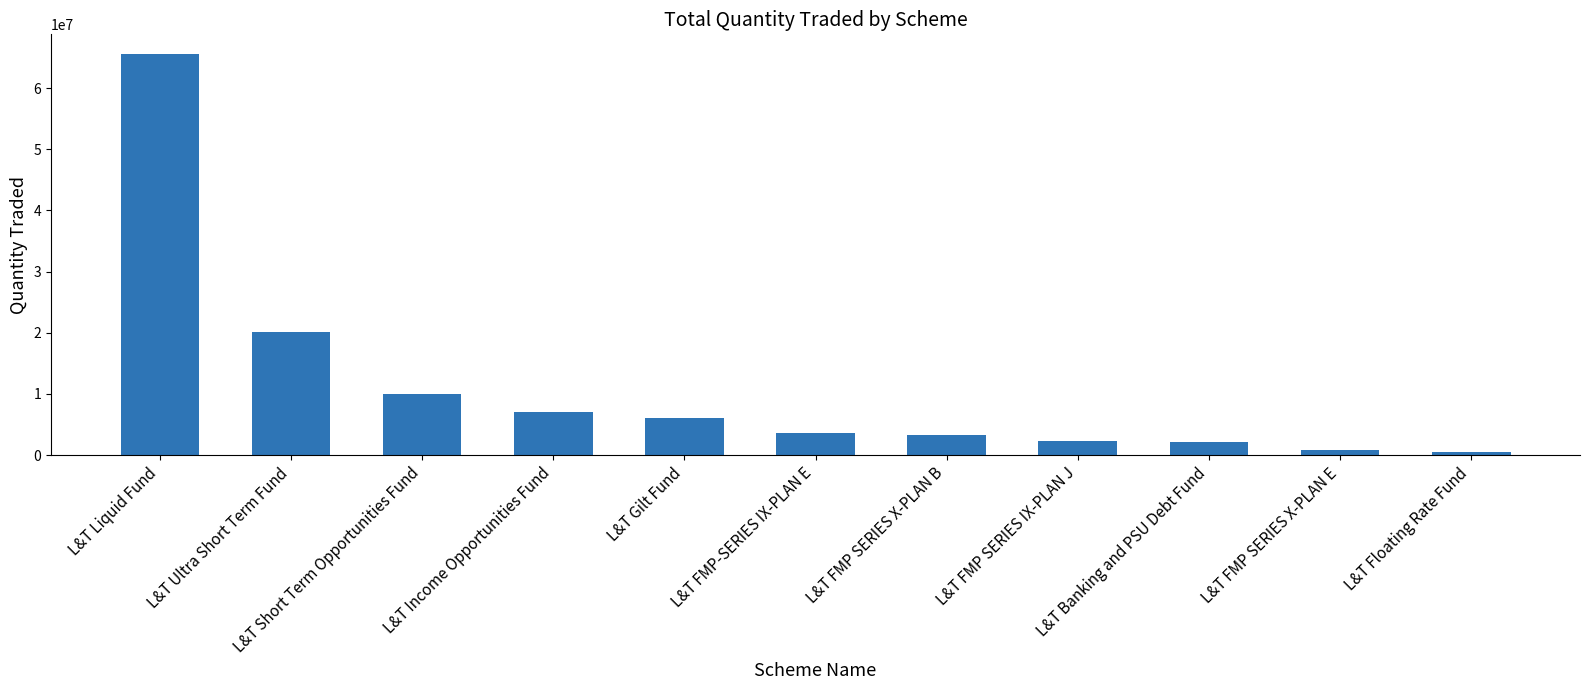

Where is the data nearest to the value 33050000?

L&T Ultra Short Term Fund